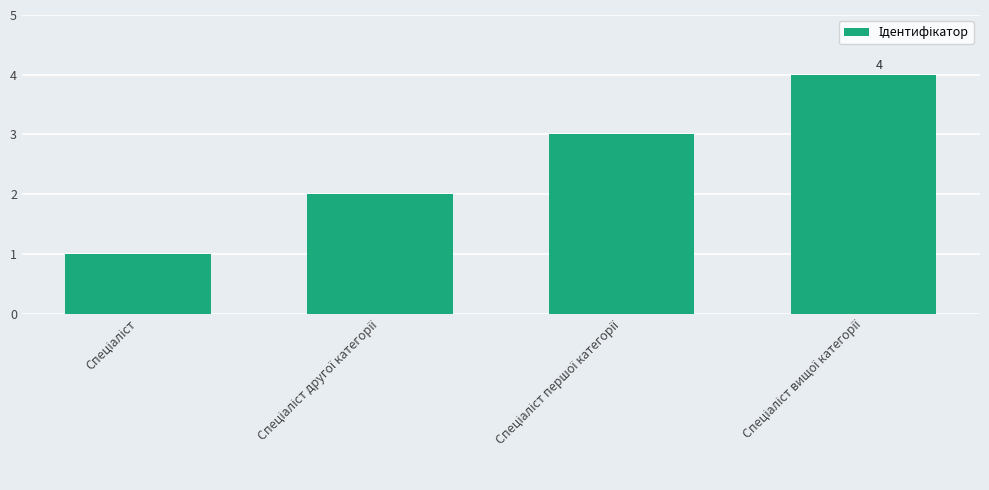

What is the greatest value displayed?

4